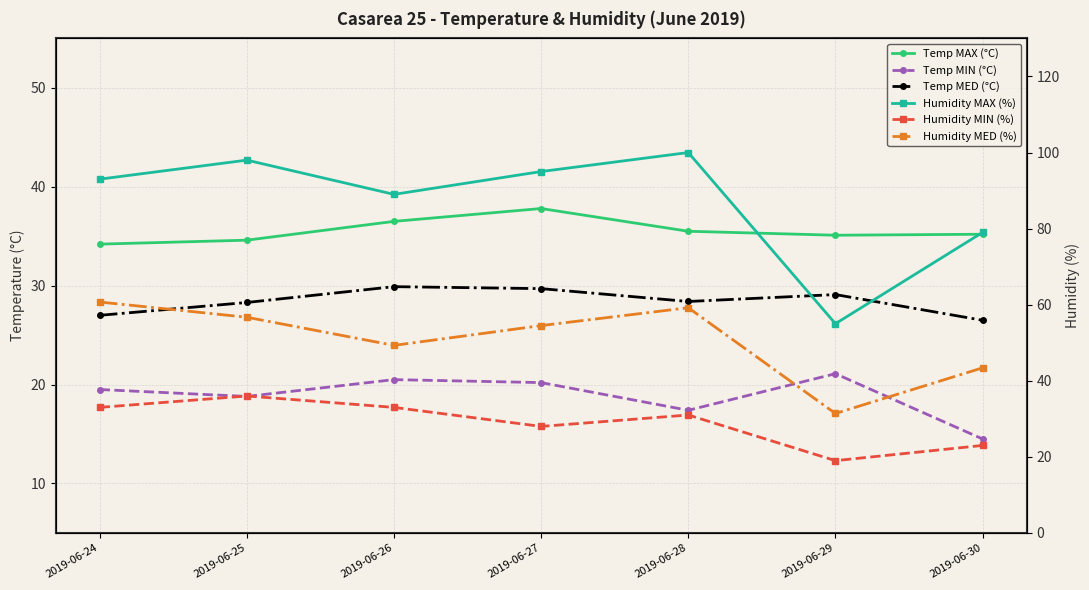

At which category does Humidity MIN (%) reach its first local peak?

2019-06-25